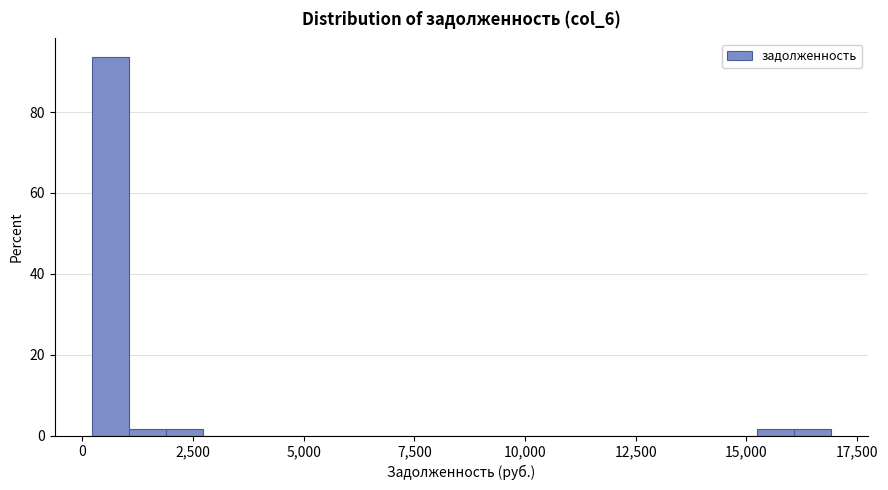

Read against the x-axis, roughly where is the centre of the tallest bar?

500